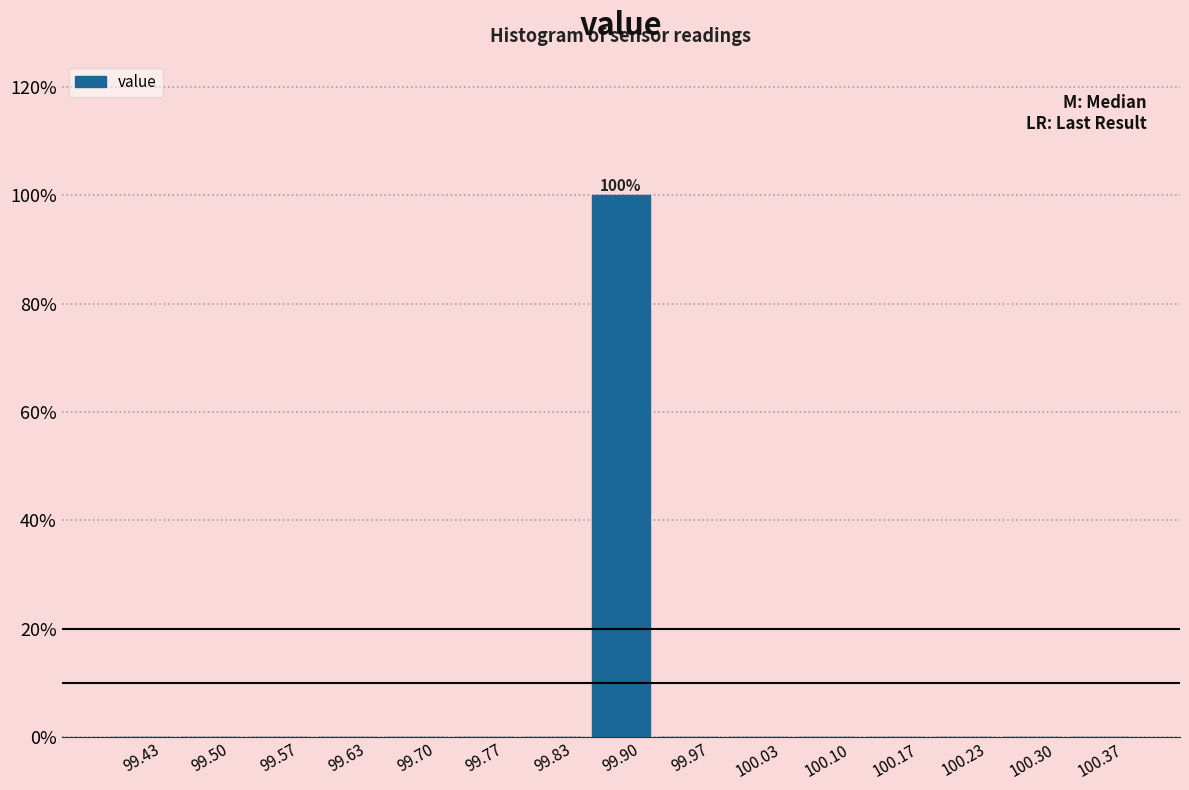

Which range on the x-axis has the tallest bar?

99.87 to 99.93